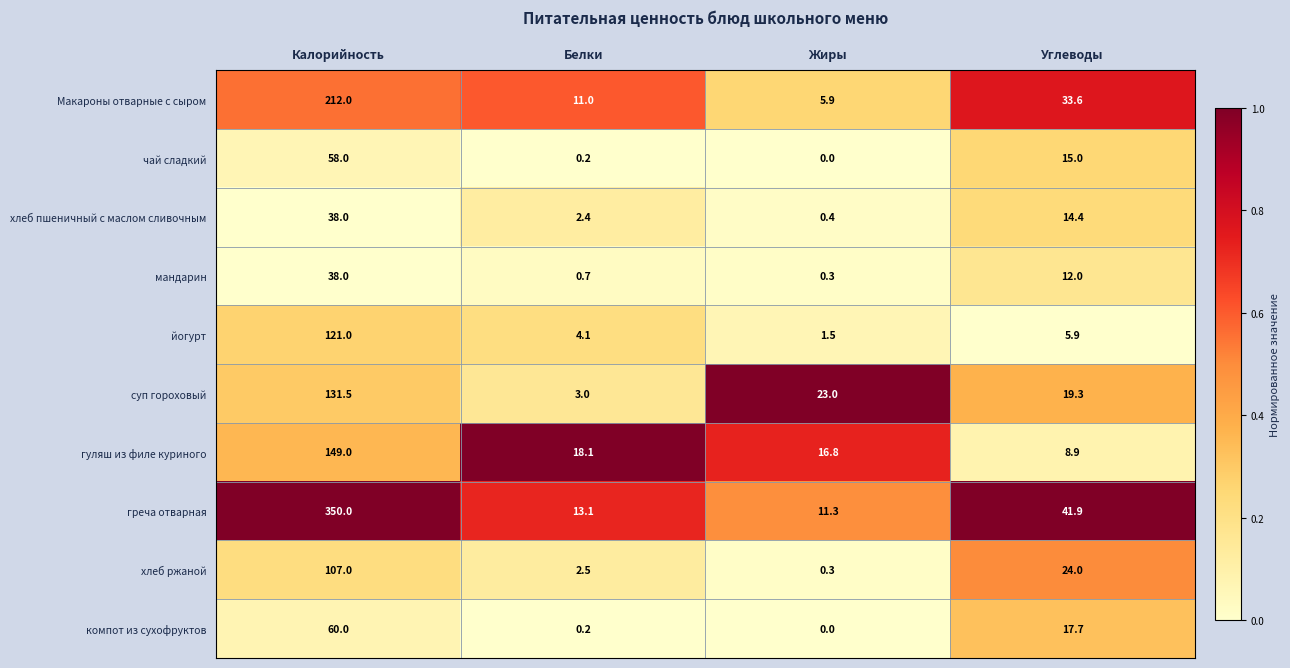

What is the maximum value shown in the chart?

350.0